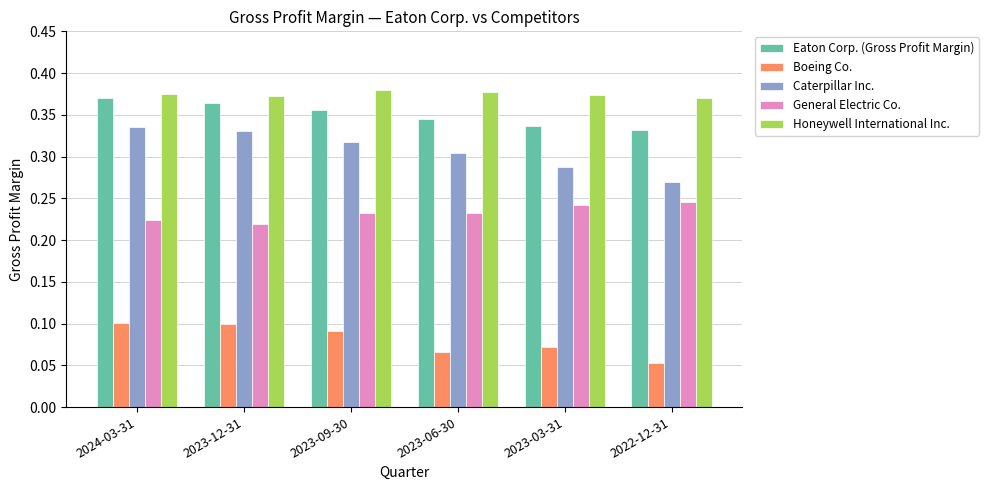

Which series has the largest range (max minus min)?

Caterpillar Inc.